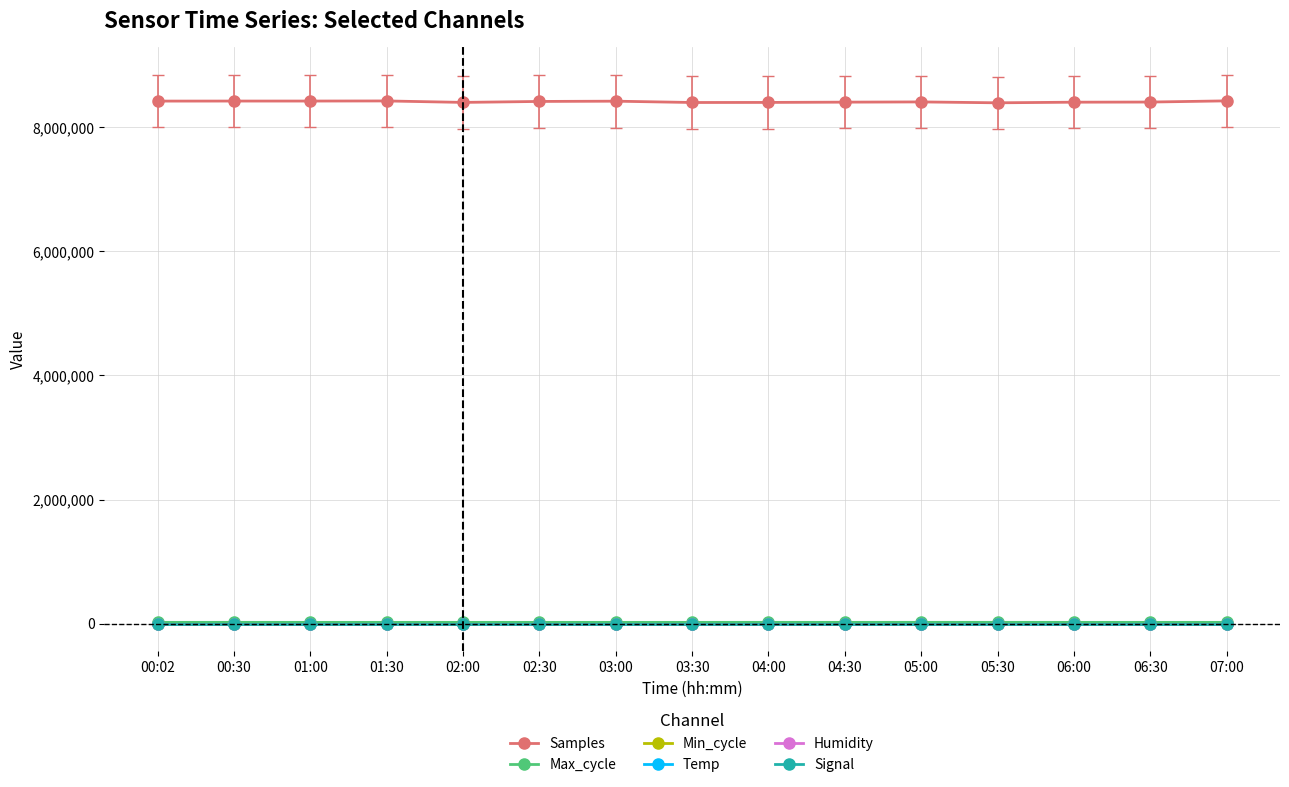

What is the label of the 11th point from the left?

05:00